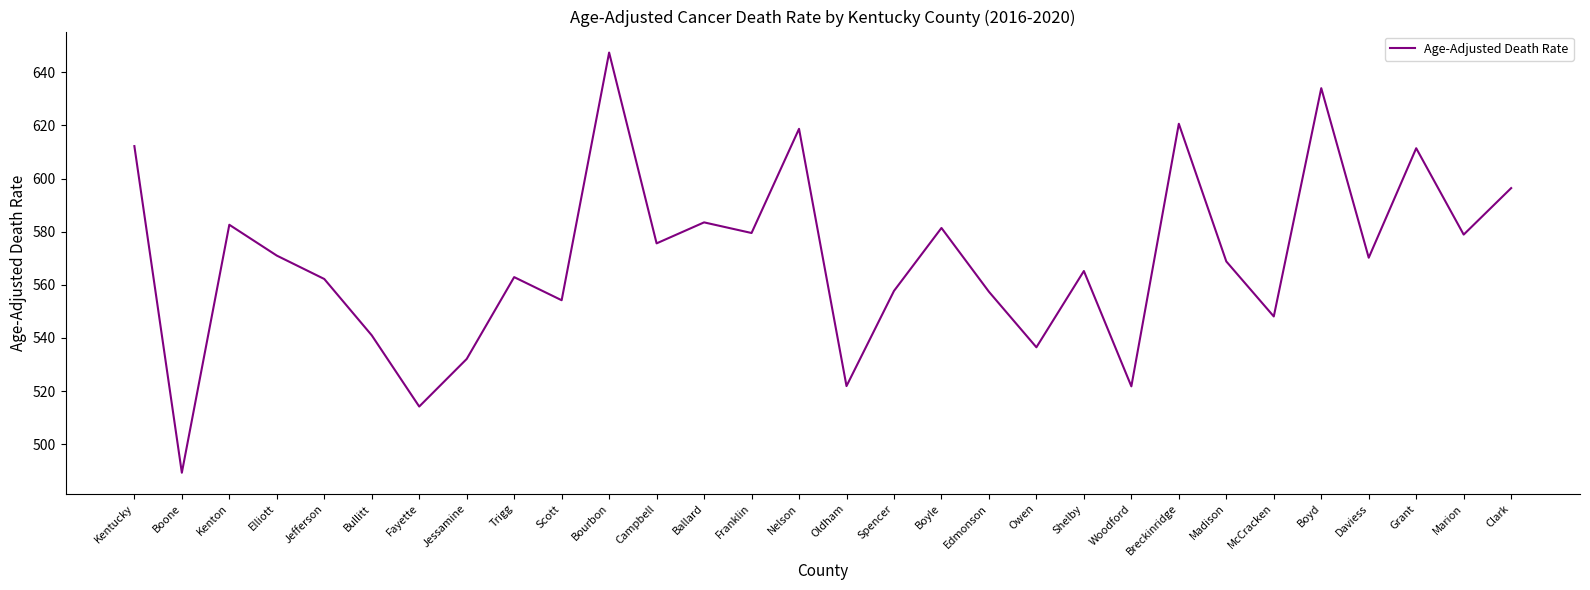

What is the average value?

569.9